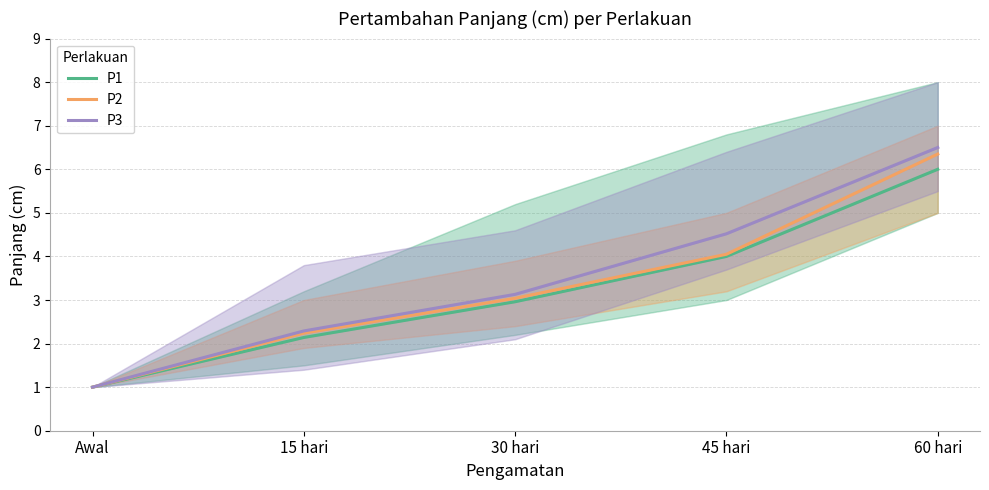

The value of P3 at 45 hari is 1.4. True or false?

False